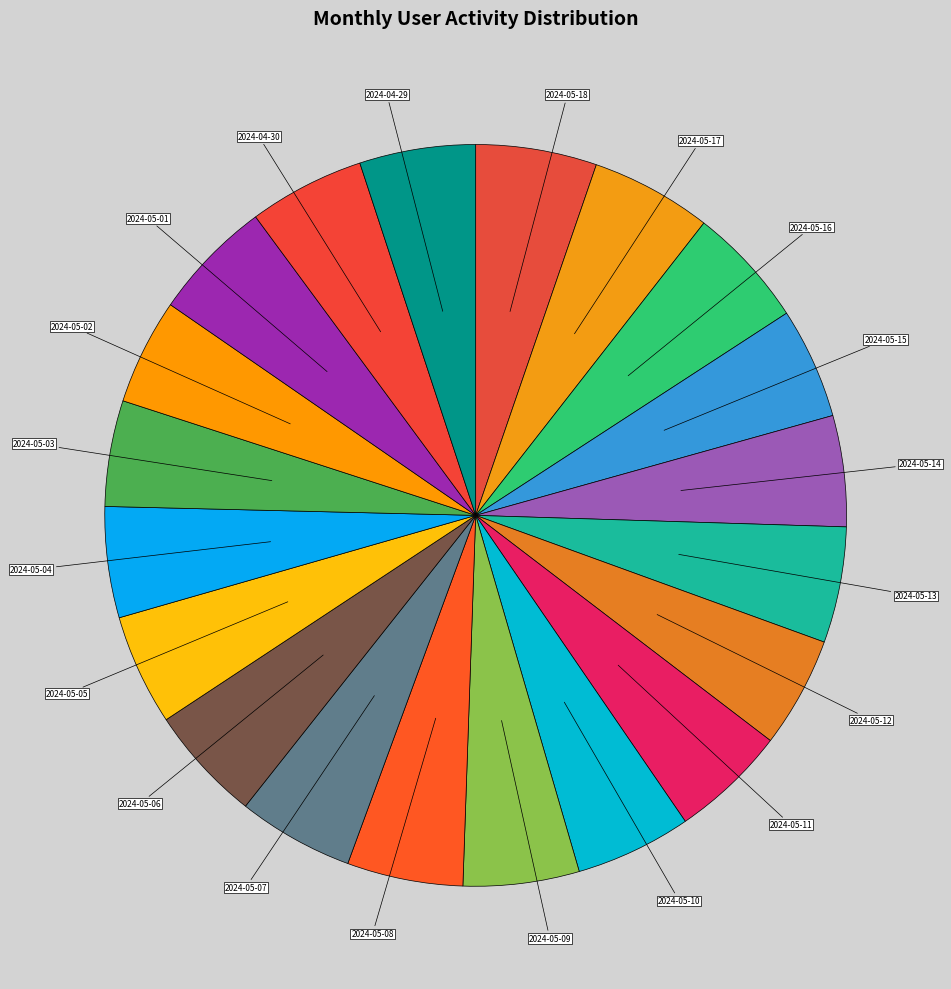

How many slices are in this pie chart?

20